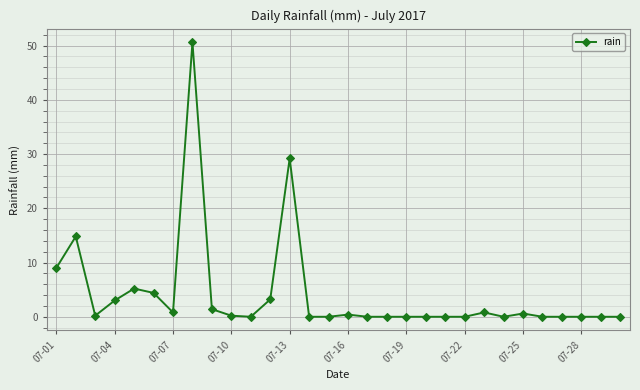

True or false: the data has more than 0 interior local peaks.

True